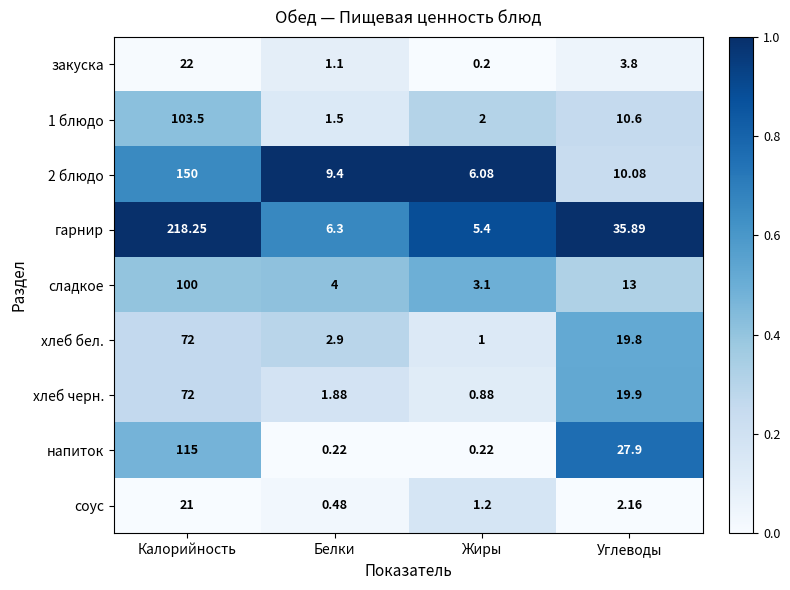

At which label does 1 блюдо reach its peak?

Калорийность